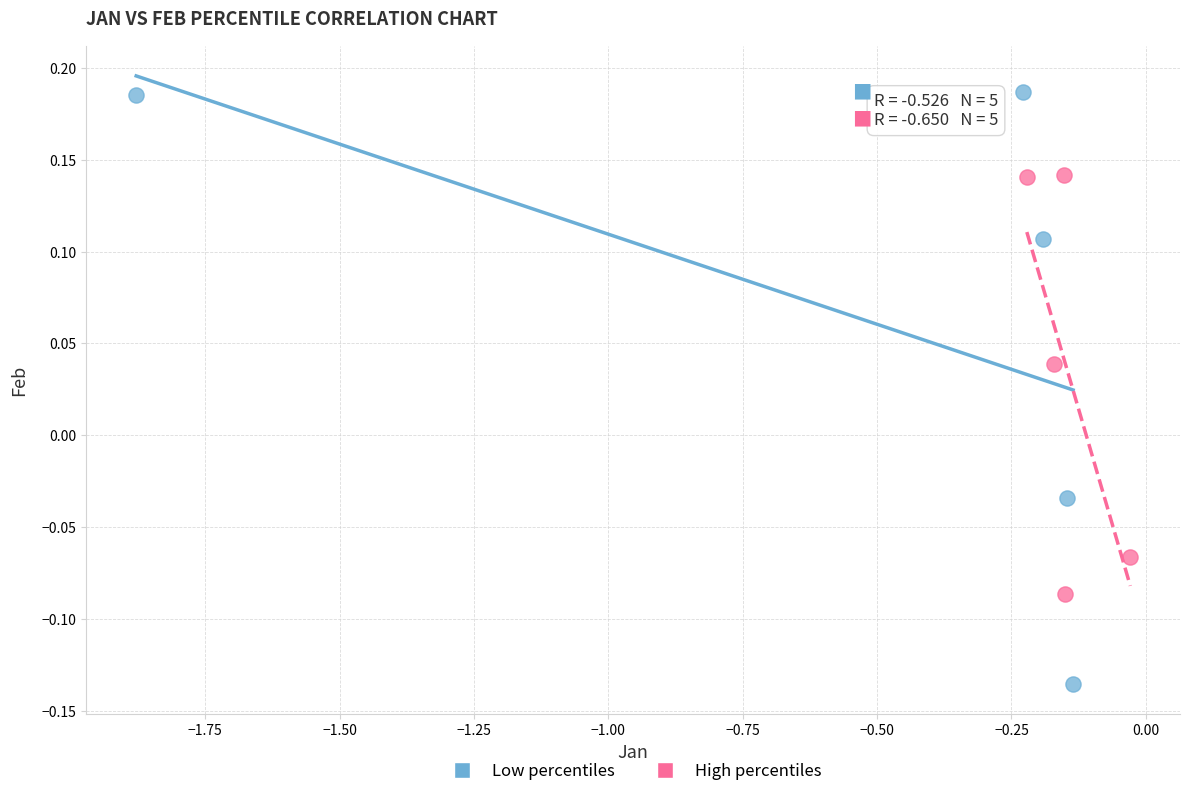

What are all the series names shown in the legend?

Low percentiles, High percentiles